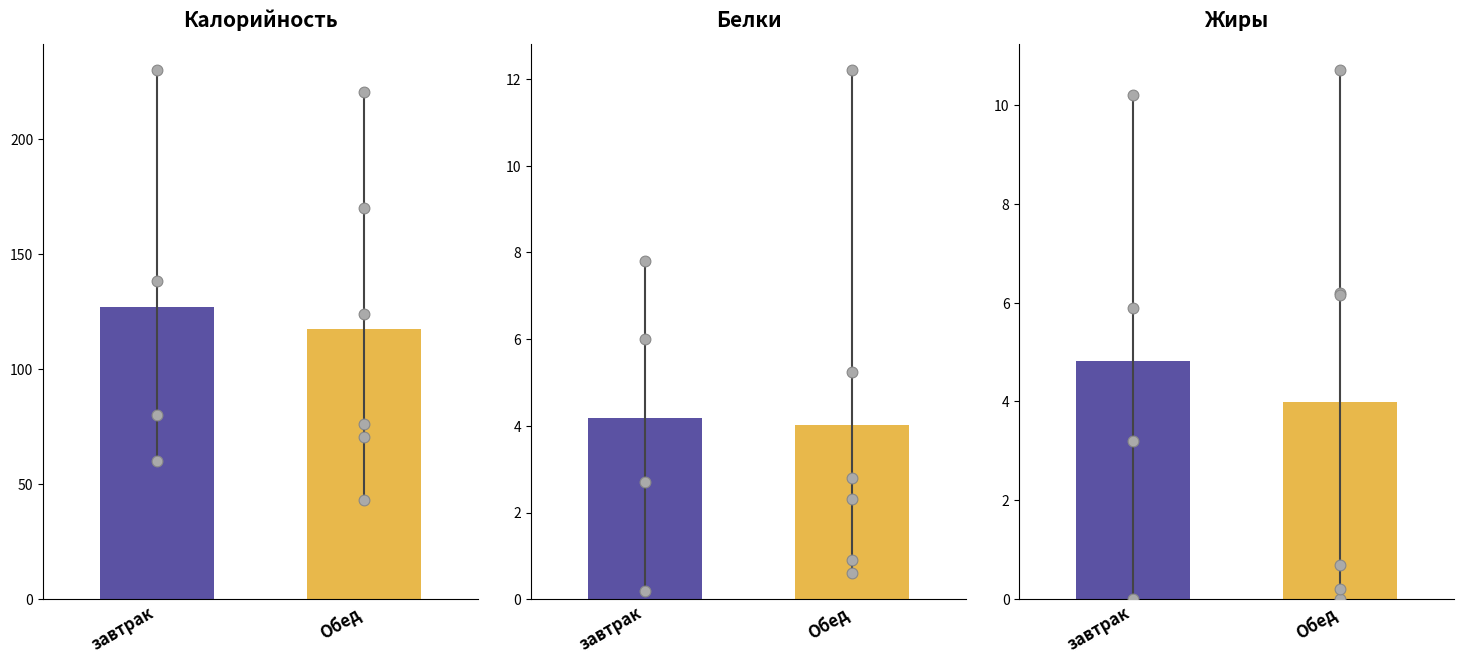

What are all the series names shown in the legend?

Калорийность, Белки, Жиры